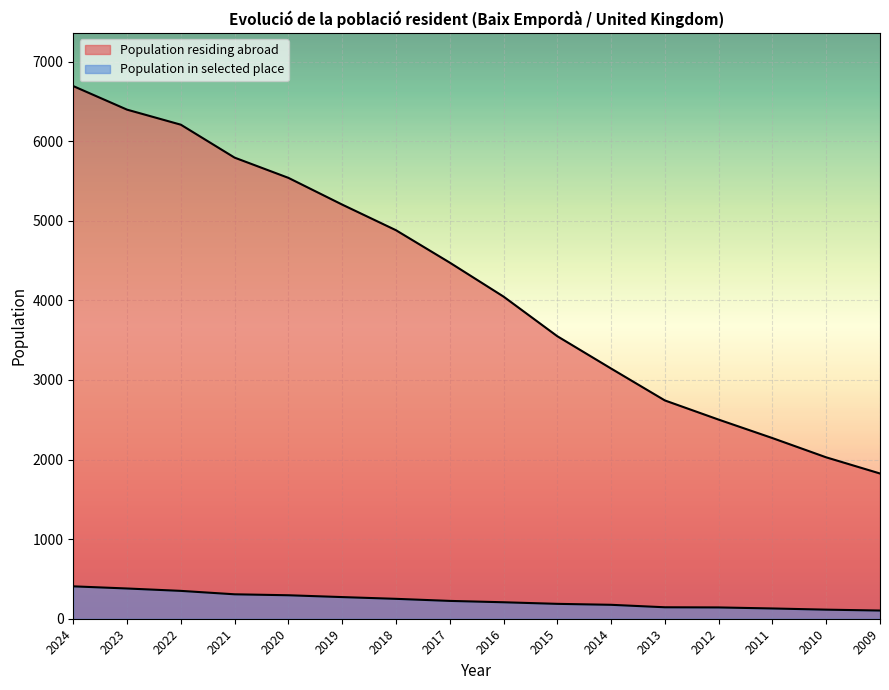

How many categories are shown in the chart?

16